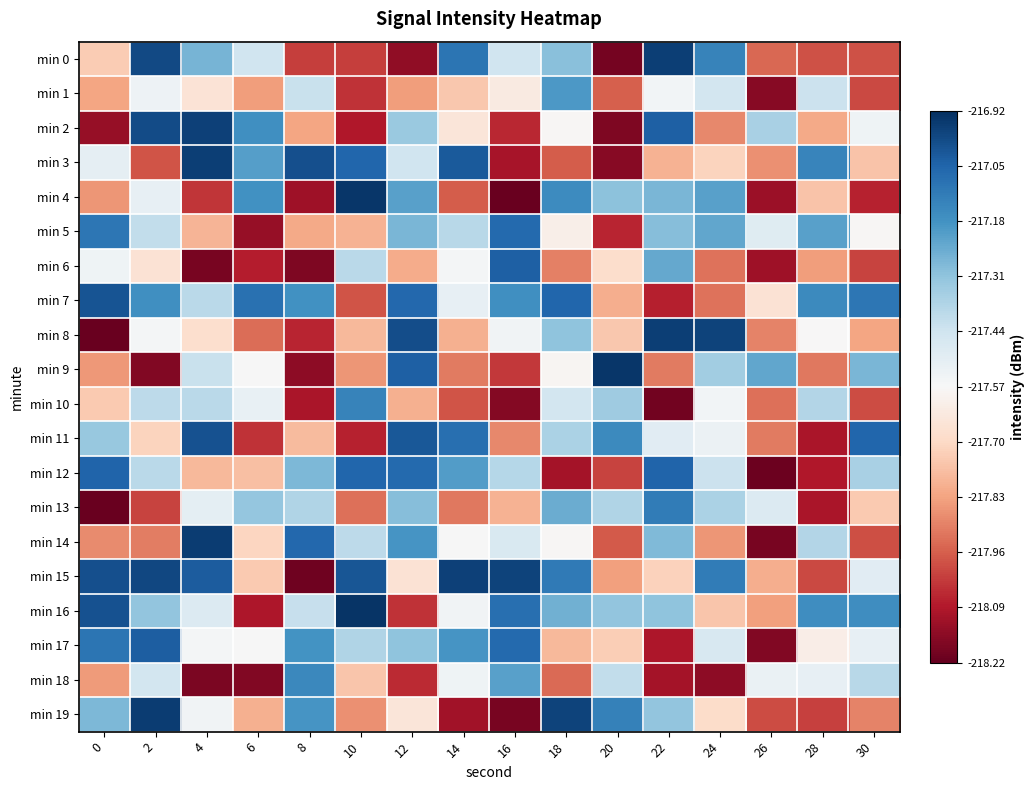

At how many categories does at least one series exceed -217?

10